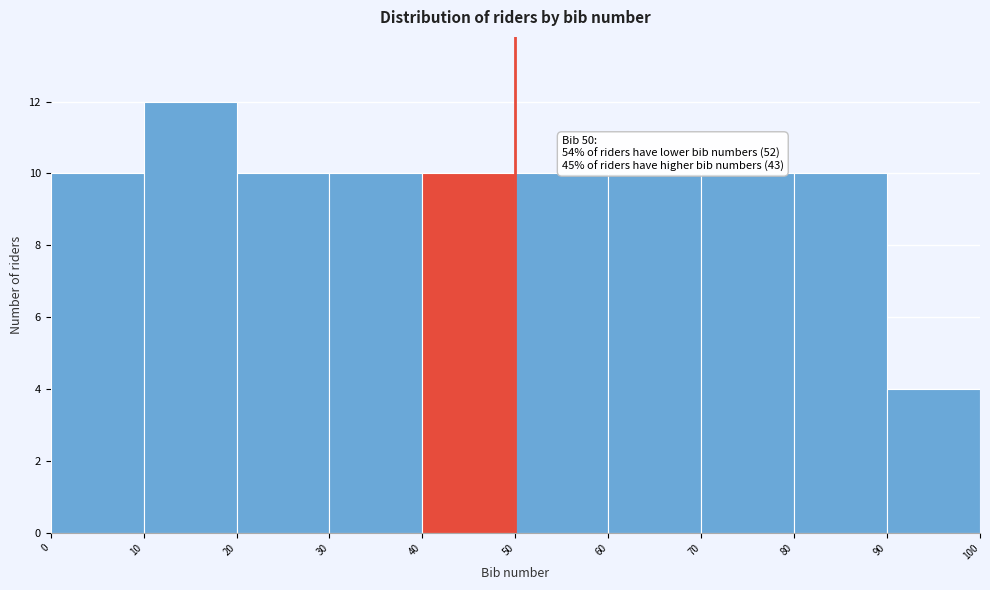

Over which range of the x-axis is the bar tallest?

10 to 20